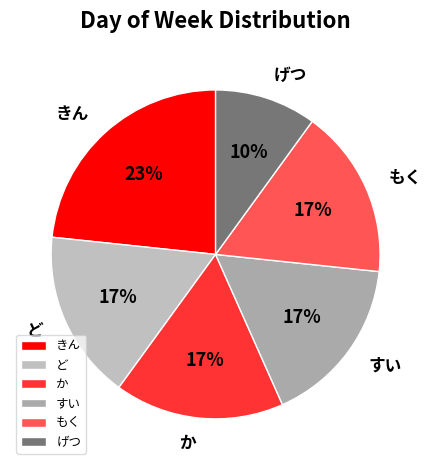

Does もく account for over 50% of the chart?

No